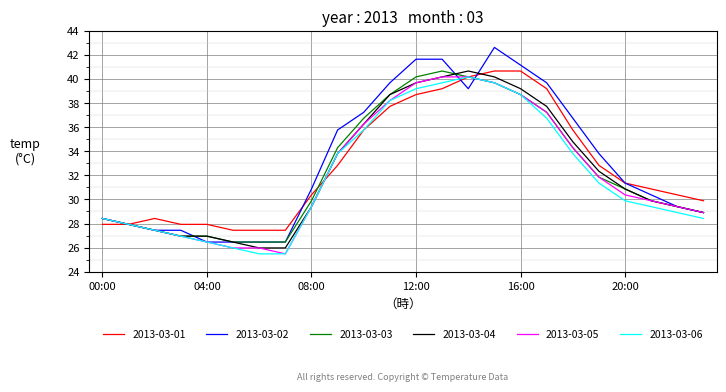

What is the minimum value shown in the chart?

25.5